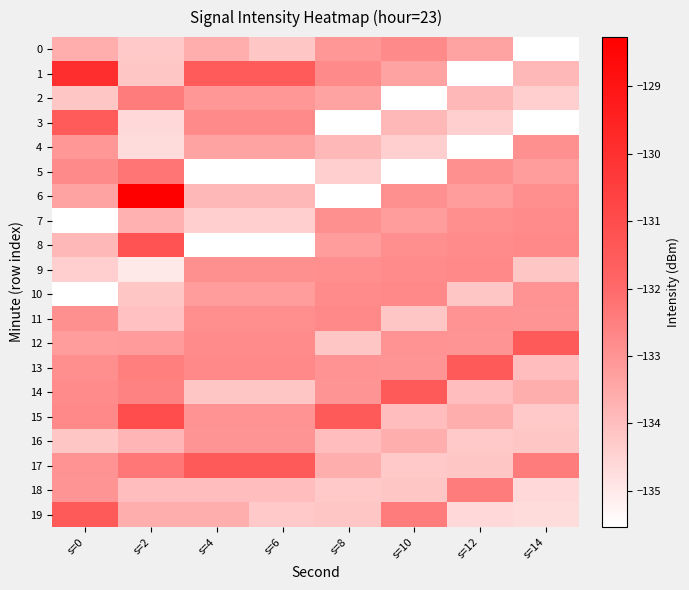

Reading left to right, what are all the values shown in this chart?

0: s=0=-133.6	s=2=-134.2	s=4=-133.6	s=6=-134.2	s=8=-133.1	s=10=-132.8	s=12=-133.3	s=14=-135.5
1: s=0=-129.9	s=2=-134.2	s=4=-131.5	s=6=-131.5	s=8=-132.8	s=10=-133.3	s=12=-135.5	s=14=-133.8
2: s=0=-134.2	s=2=-132.4	s=4=-133.1	s=6=-133.1	s=8=-133.3	s=10=-135.5	s=12=-133.8	s=14=-134.4
3: s=0=-131.5	s=2=-134.6	s=4=-132.8	s=6=-132.8	s=8=-135.5	s=10=-133.8	s=12=-134.4	s=14=-135.5
4: s=0=-133.1	s=2=-134.7	s=4=-133.3	s=6=-133.3	s=8=-133.8	s=10=-134.4	s=12=-135.5	s=14=-132.9
5: s=0=-132.8	s=2=-132.2	s=4=-135.5	s=6=-135.5	s=8=-134.4	s=10=-135.5	s=12=-132.9	s=14=-133.2
6: s=0=-133.3	s=2=-128.3	s=4=-133.8	s=6=-133.8	s=8=-135.5	s=10=-132.9	s=12=-133.2	s=14=-132.9
7: s=0=-135.5	s=2=-133.7	s=4=-134.4	s=6=-134.4	s=8=-132.9	s=10=-133.2	s=12=-132.9	s=14=-132.8
8: s=0=-133.8	s=2=-131.2	s=4=-135.5	s=6=-135.5	s=8=-133.2	s=10=-132.9	s=12=-132.8	s=14=-132.7
9: s=0=-134.4	s=2=-135.0	s=4=-132.9	s=6=-132.9	s=8=-132.9	s=10=-132.8	s=12=-132.7	s=14=-134.2
10: s=0=-135.5	s=2=-134.2	s=4=-133.2	s=6=-133.2	s=8=-132.8	s=10=-132.7	s=12=-134.2	s=14=-133.0
11: s=0=-132.9	s=2=-134.1	s=4=-132.9	s=6=-132.9	s=8=-132.7	s=10=-134.2	s=12=-133.0	s=14=-133.0
12: s=0=-133.2	s=2=-133.2	s=4=-132.8	s=6=-132.8	s=8=-134.2	s=10=-133.0	s=12=-133.0	s=14=-131.5
13: s=0=-132.9	s=2=-132.5	s=4=-132.7	s=6=-132.7	s=8=-133.0	s=10=-133.0	s=12=-131.5	s=14=-134.0
14: s=0=-132.8	s=2=-132.6	s=4=-134.2	s=6=-134.2	s=8=-133.0	s=10=-131.5	s=12=-134.0	s=14=-133.6
15: s=0=-132.7	s=2=-131.0	s=4=-133.0	s=6=-133.0	s=8=-131.5	s=10=-134.0	s=12=-133.6	s=14=-134.2
16: s=0=-134.2	s=2=-133.8	s=4=-133.0	s=6=-133.0	s=8=-134.0	s=10=-133.6	s=12=-134.2	s=14=-134.2
17: s=0=-133.0	s=2=-132.3	s=4=-131.5	s=6=-131.5	s=8=-133.6	s=10=-134.2	s=12=-134.2	s=14=-132.4
18: s=0=-133.0	s=2=-134.0	s=4=-134.0	s=6=-134.0	s=8=-134.2	s=10=-134.2	s=12=-132.4	s=14=-134.6
19: s=0=-131.5	s=2=-133.6	s=4=-133.6	s=6=-134.2	s=8=-134.2	s=10=-132.4	s=12=-134.6	s=14=-134.7